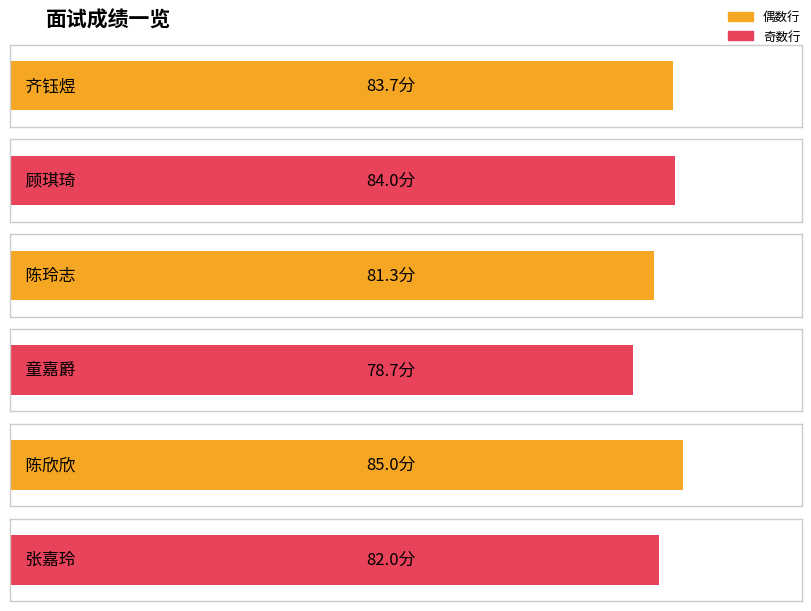

What position from the right is 张嘉玲?

1